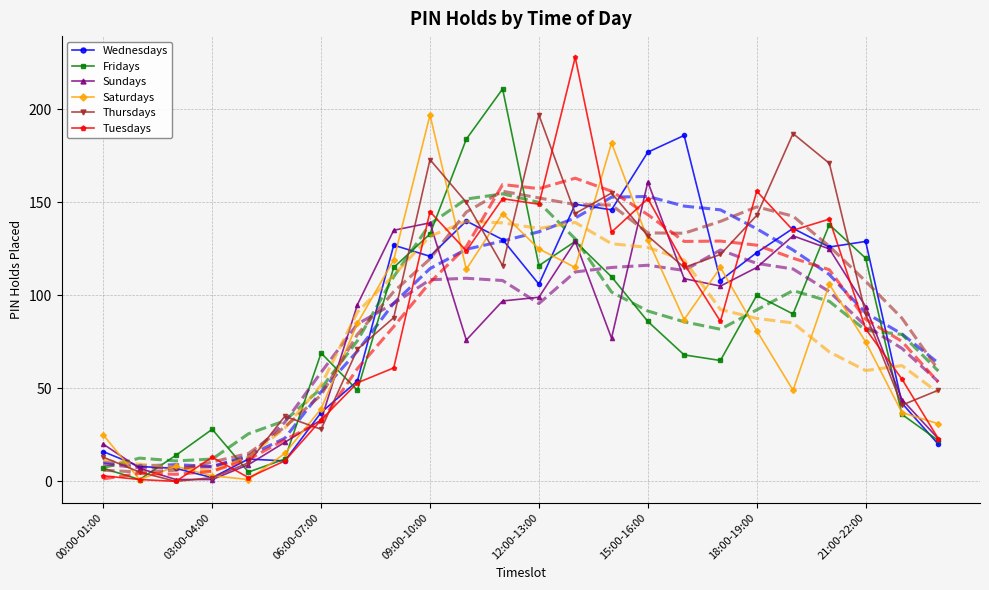

Count the number of data series in this chart.

6